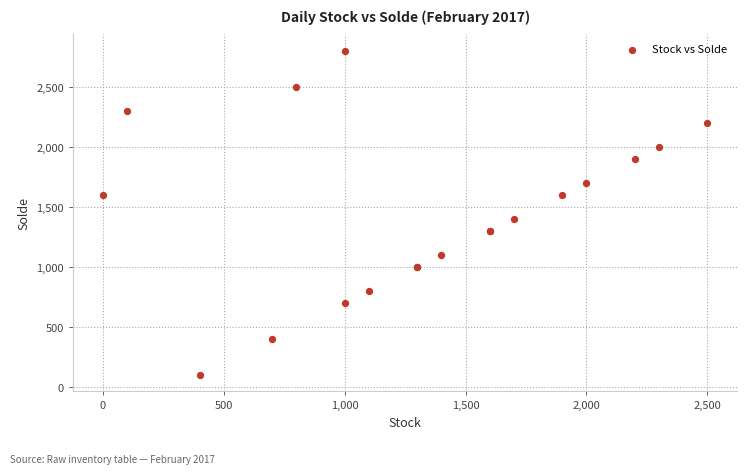

What Y value in the scatter plot is closest to 1450?

1400